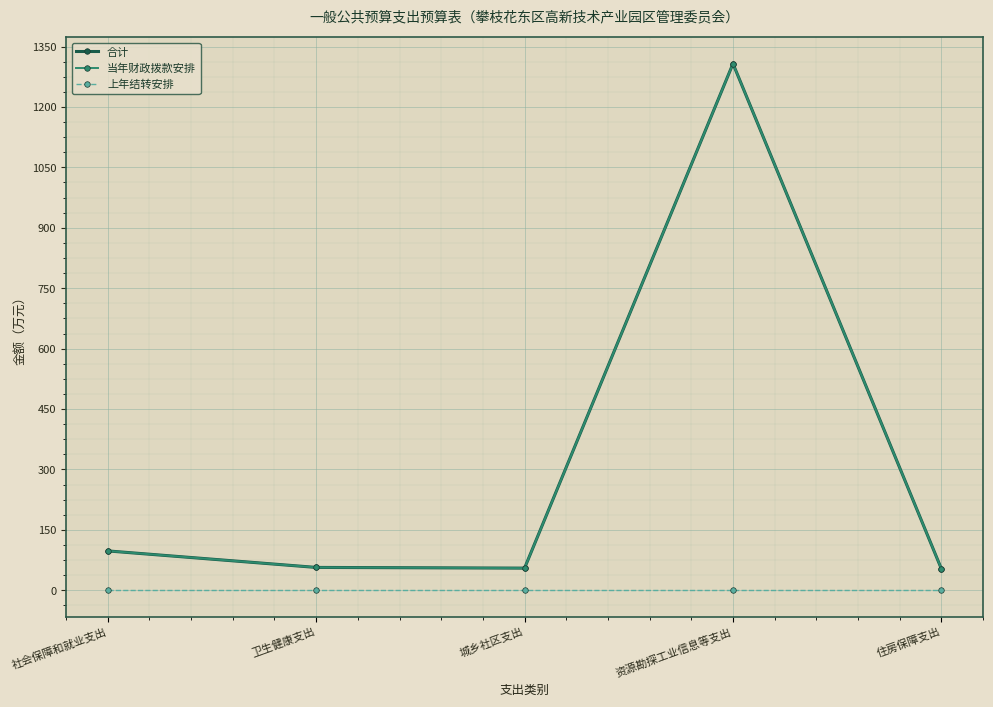

What is the difference between the highest and lowest values at 社会保障和就业支出?

97.7